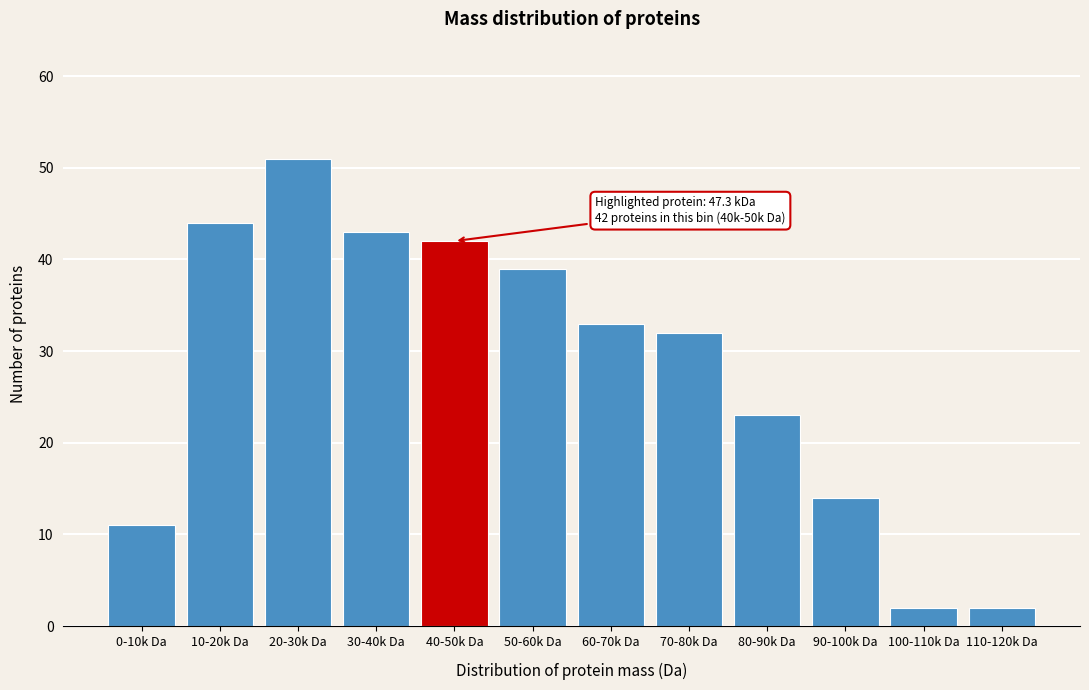

Reading left to right, what are all the values shown in this chart?

11	44	51	43	42	39	33	32	23	14	2	2